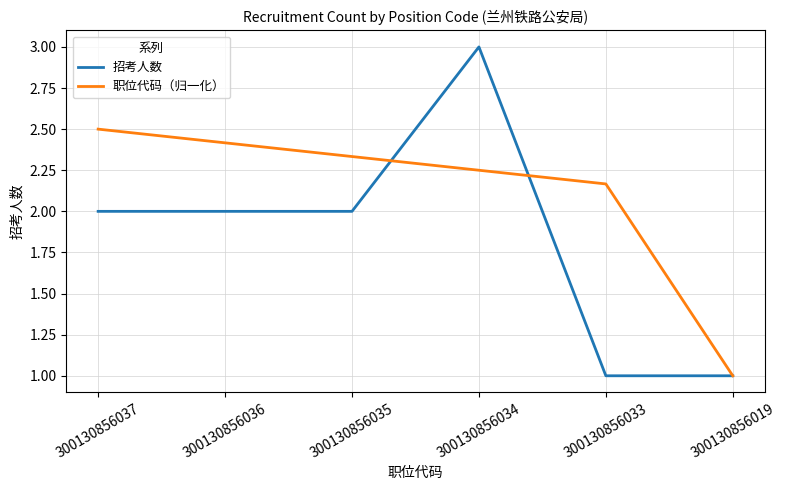

Is it true that 职位代码（归一化） equals 0.9 at 300130856033?

False